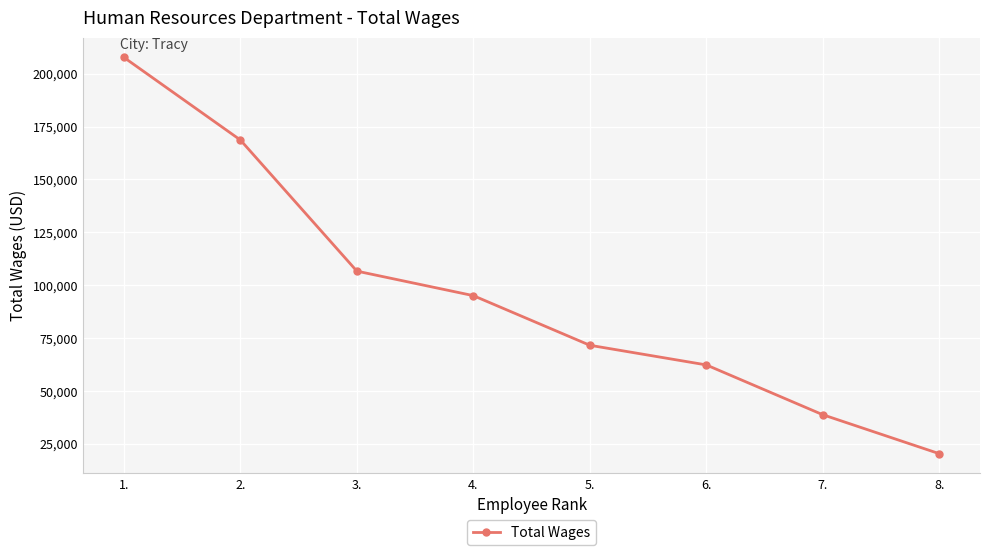

Reading right to left, extract all data points from this chart.

20320	38741	62284	71575	95036	106623	168624	207672